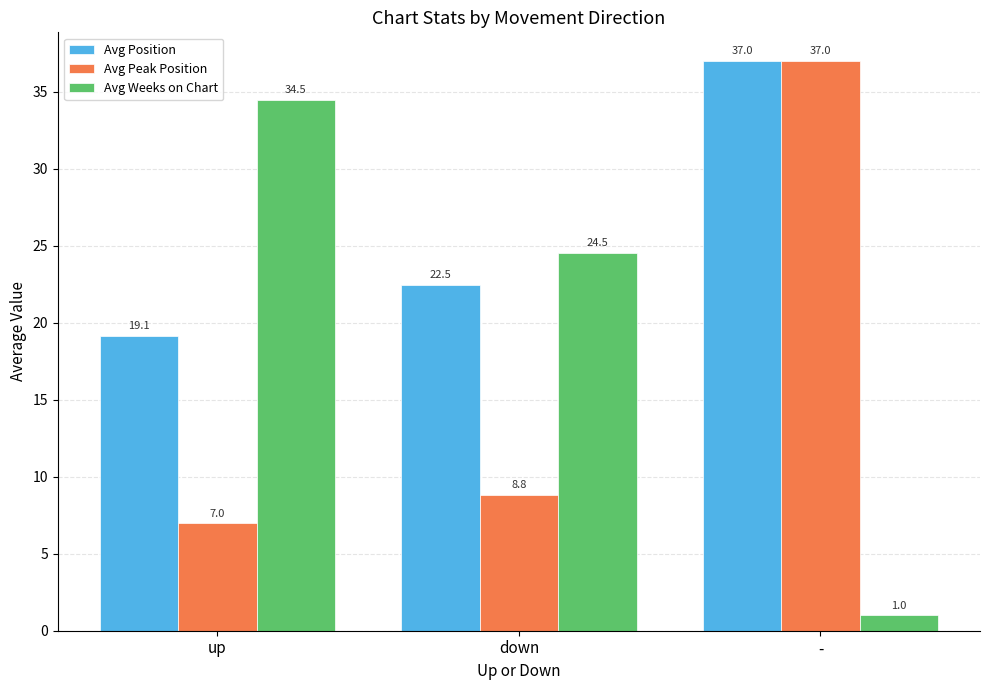

Count the number of data series in this chart.

3